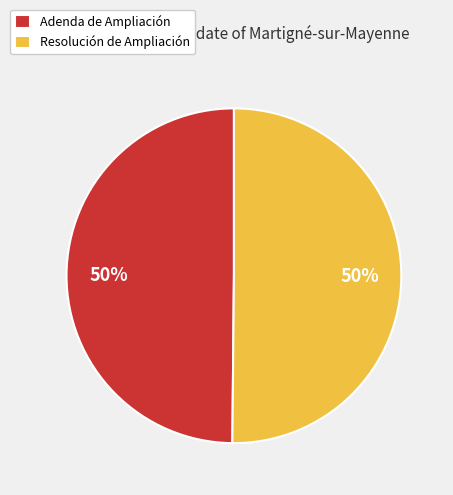

What percentage is the Adenda de Ampliación slice, to the nearest percent?

50%